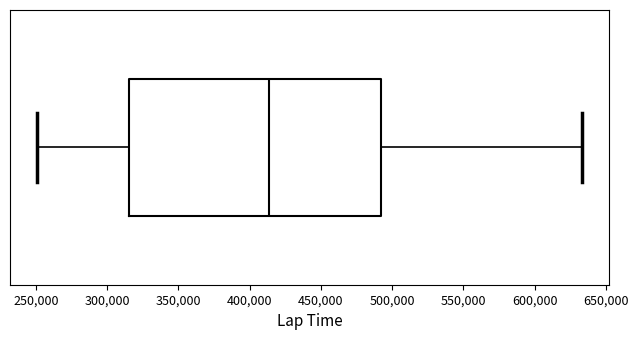

Where does the left whisker of the box end on the x-axis? The values are not printed on the chart, so give them approximately, as read against the axis.

250000